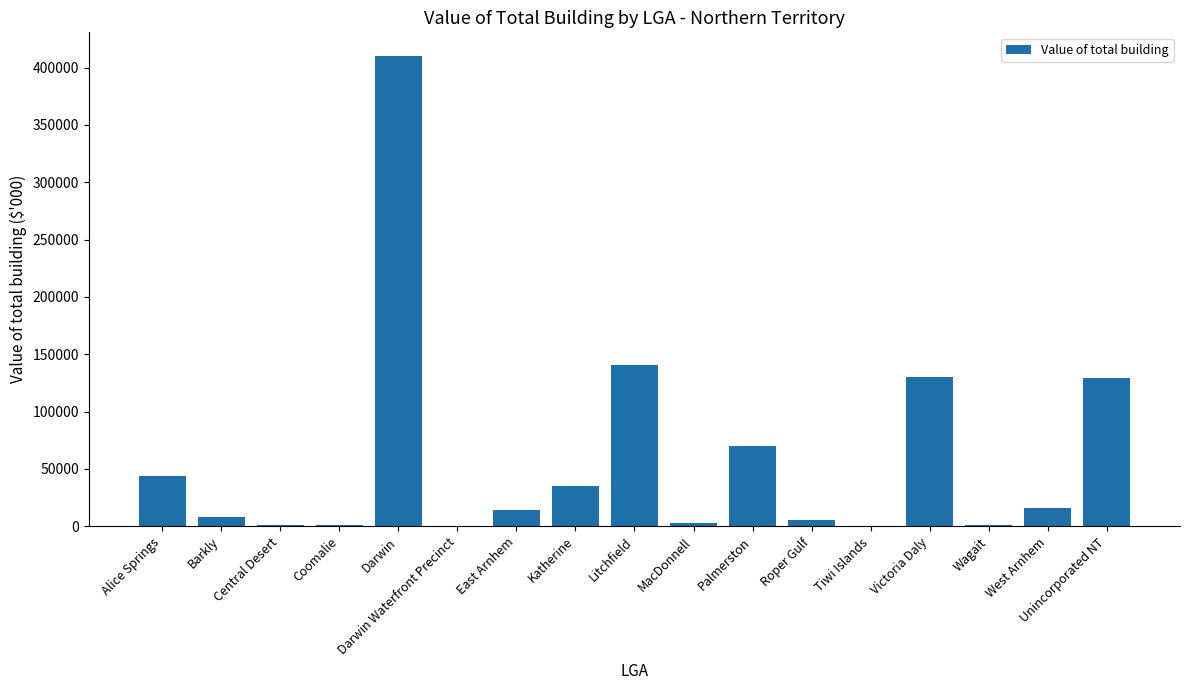

At which category does the chart reach its peak across all series?

Darwin